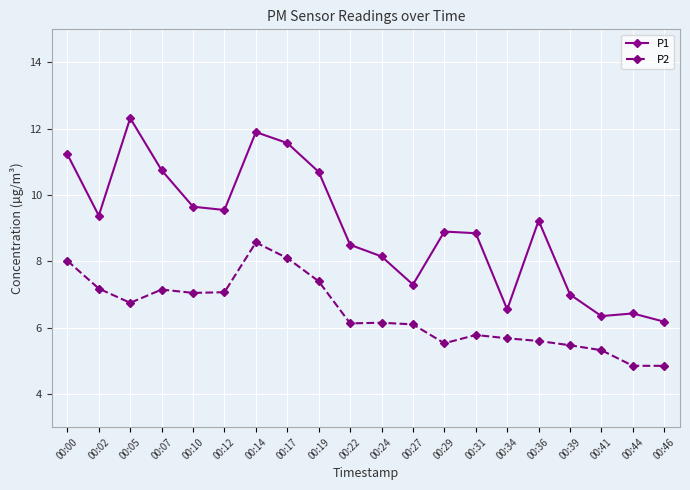

What are all the series names shown in the legend?

P1, P2